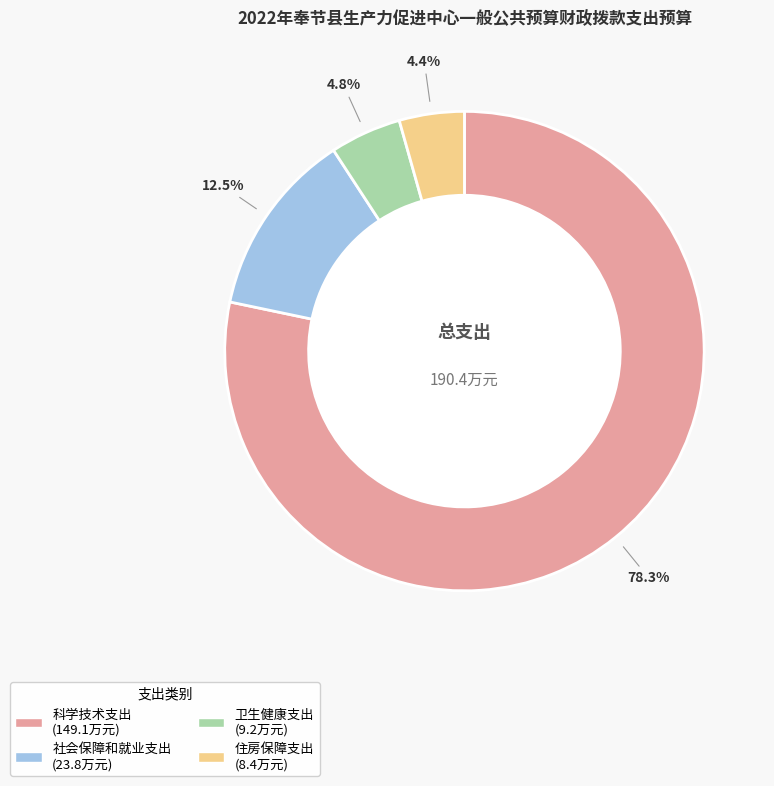

How many segments does this pie chart have?

4